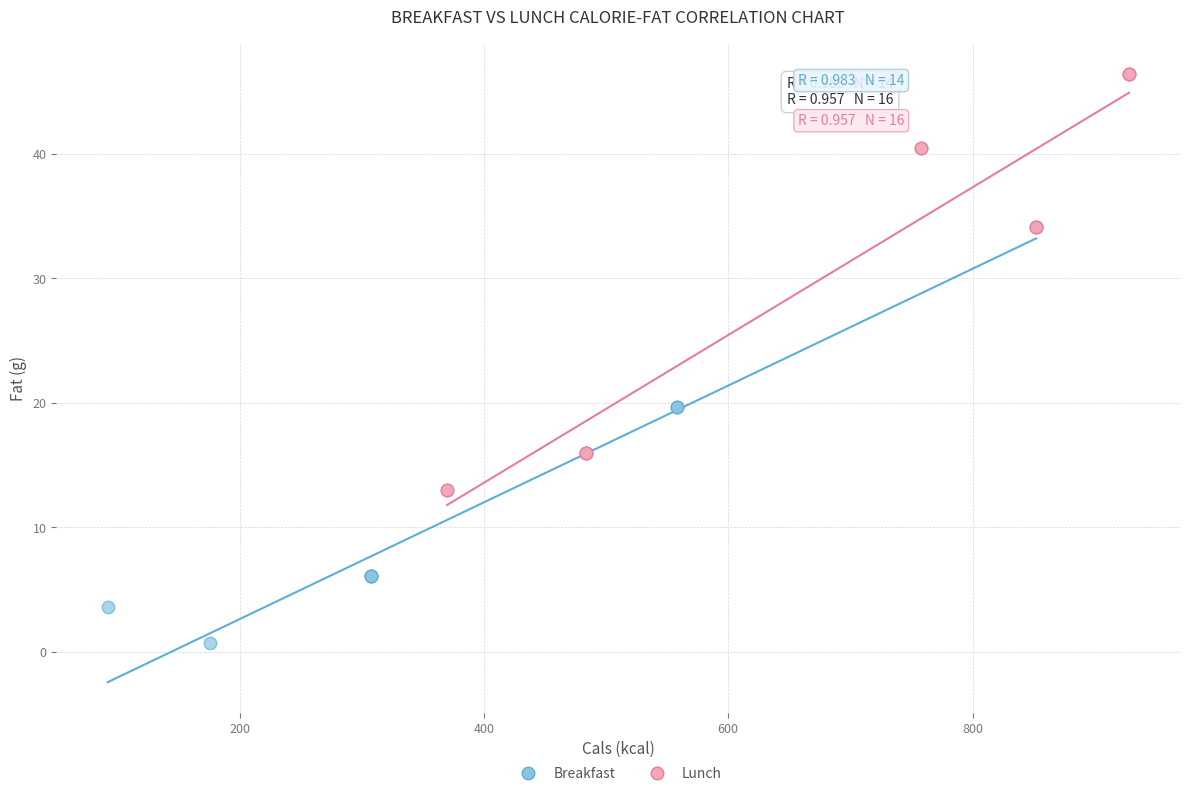

Which series reaches the maximum Y coordinate?

Lunch